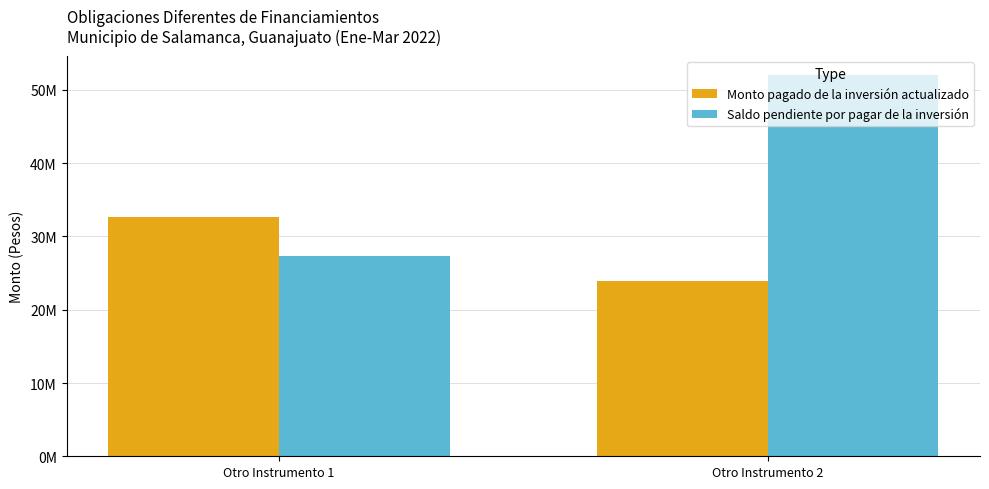

Which label corresponds to the largest value in the chart?

Otro Instrumento 2